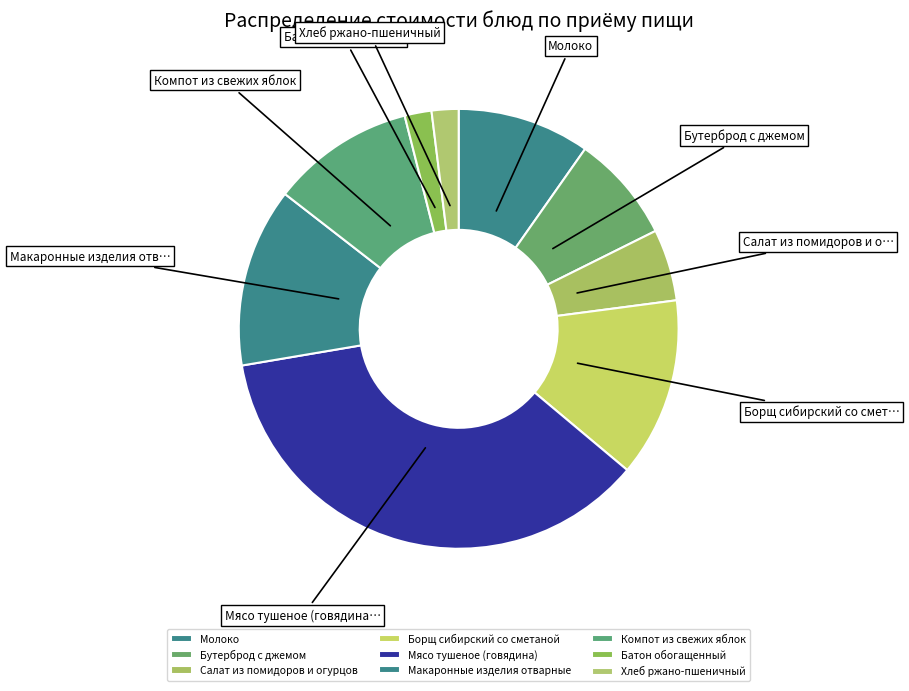

To the nearest percent, what portion does Салат из помидоров и огурцов represent?

5%